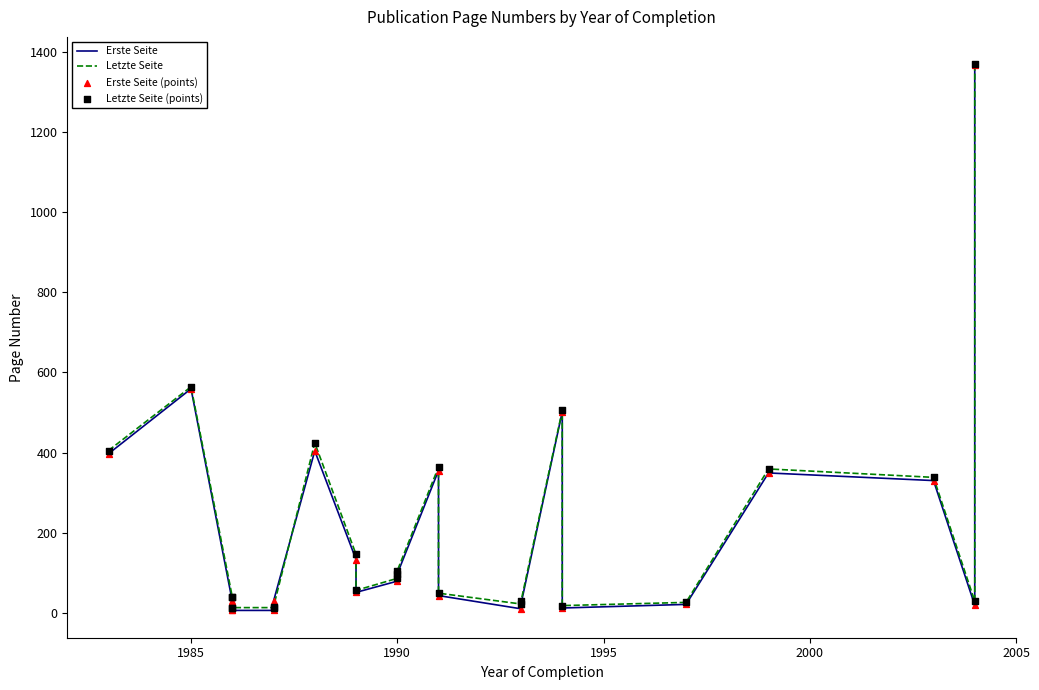

Which series reaches the maximum Y coordinate?

Letzte Seite